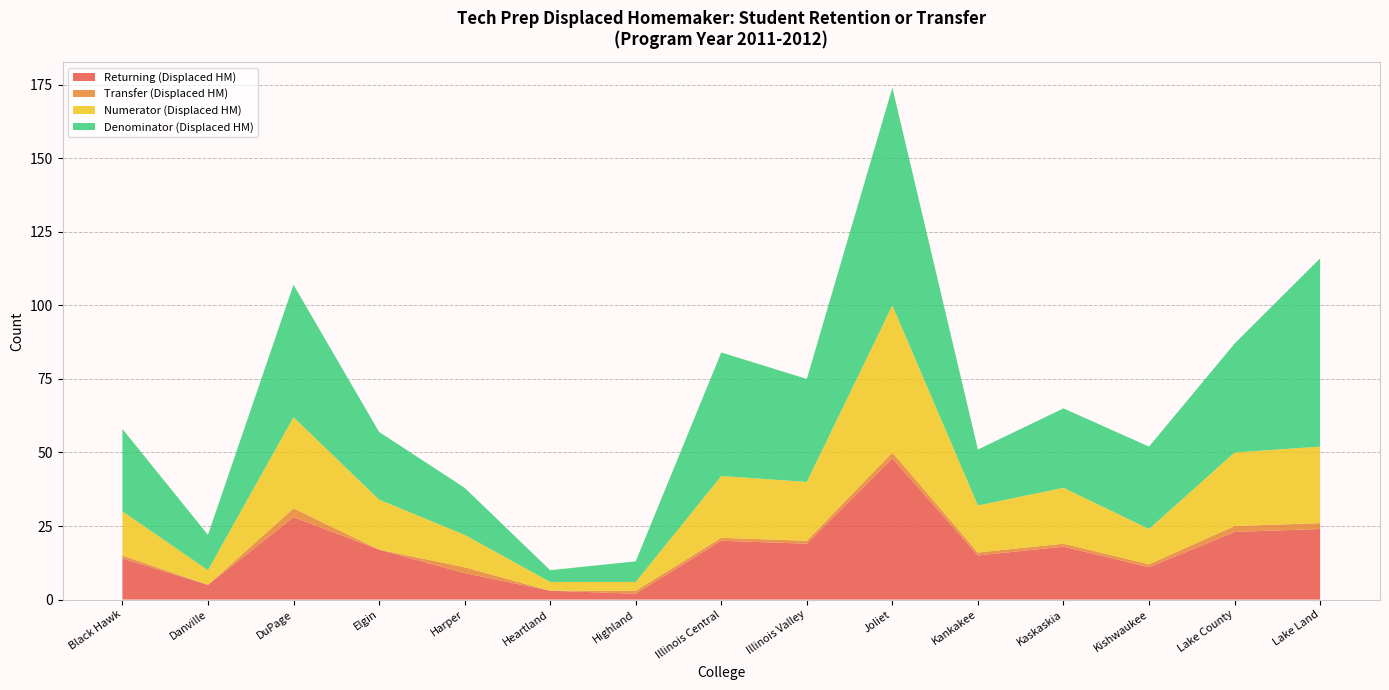

Reading left to right, extract all data points from this chart.

Returning (Displaced HM): Black Hawk=14	Danville=5	DuPage=28	Elgin=17	Harper=9	Heartland=3	Highland=2	Illinois Central=20	Illinois Valley=19	Joliet=48	Kankakee=15	Kaskaskia=18	Kishwaukee=11	Lake County=23	Lake Land=24
Transfer (Displaced HM): Black Hawk=1	Danville=0	DuPage=3	Elgin=0	Harper=2	Heartland=0	Highland=1	Illinois Central=1	Illinois Valley=1	Joliet=2	Kankakee=1	Kaskaskia=1	Kishwaukee=1	Lake County=2	Lake Land=2
Numerator (Displaced HM): Black Hawk=15	Danville=5	DuPage=31	Elgin=17	Harper=11	Heartland=3	Highland=3	Illinois Central=21	Illinois Valley=20	Joliet=50	Kankakee=16	Kaskaskia=19	Kishwaukee=12	Lake County=25	Lake Land=26
Denominator (Displaced HM): Black Hawk=28	Danville=12	DuPage=45	Elgin=23	Harper=16	Heartland=4	Highland=7	Illinois Central=42	Illinois Valley=35	Joliet=74	Kankakee=19	Kaskaskia=27	Kishwaukee=28	Lake County=37	Lake Land=64